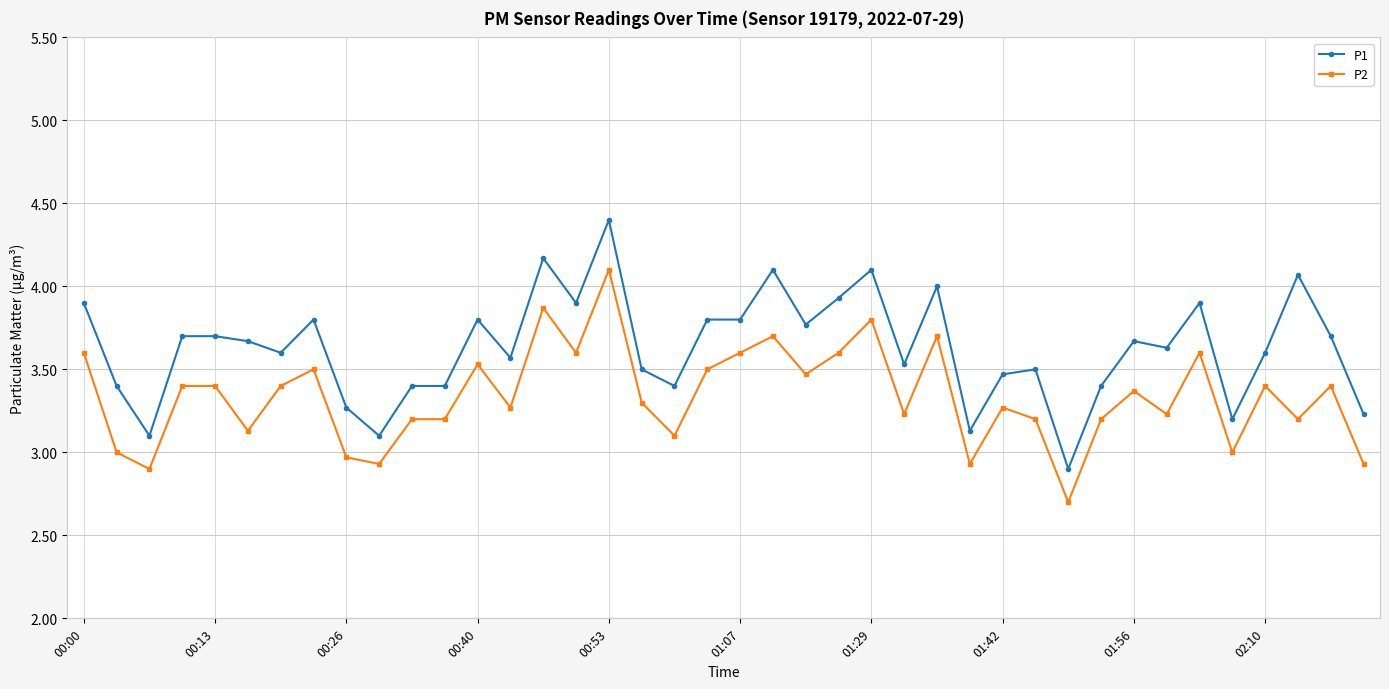

Which series has the widest spread of values?

P1